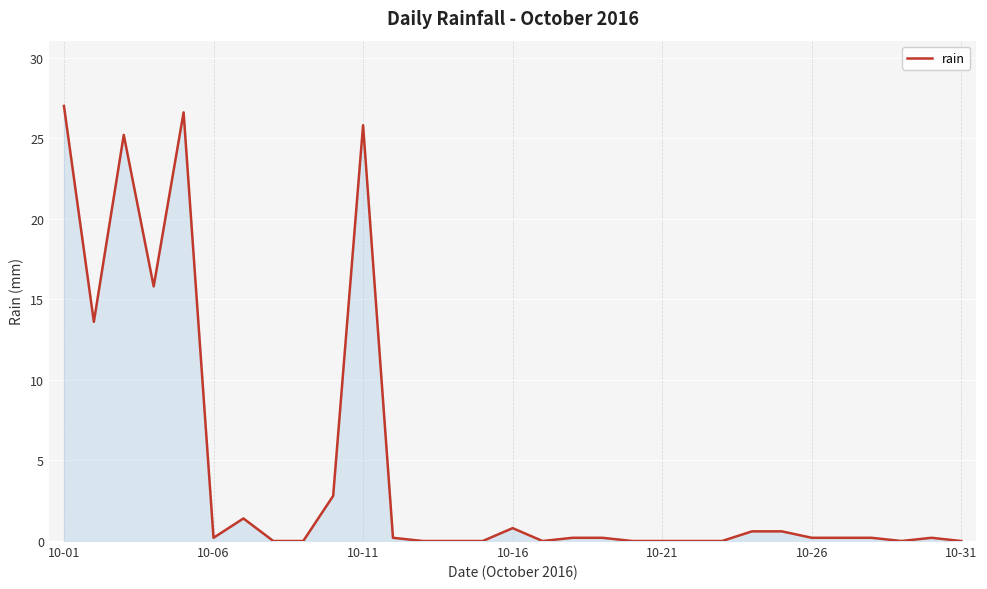

How many categories are shown in the chart?

31